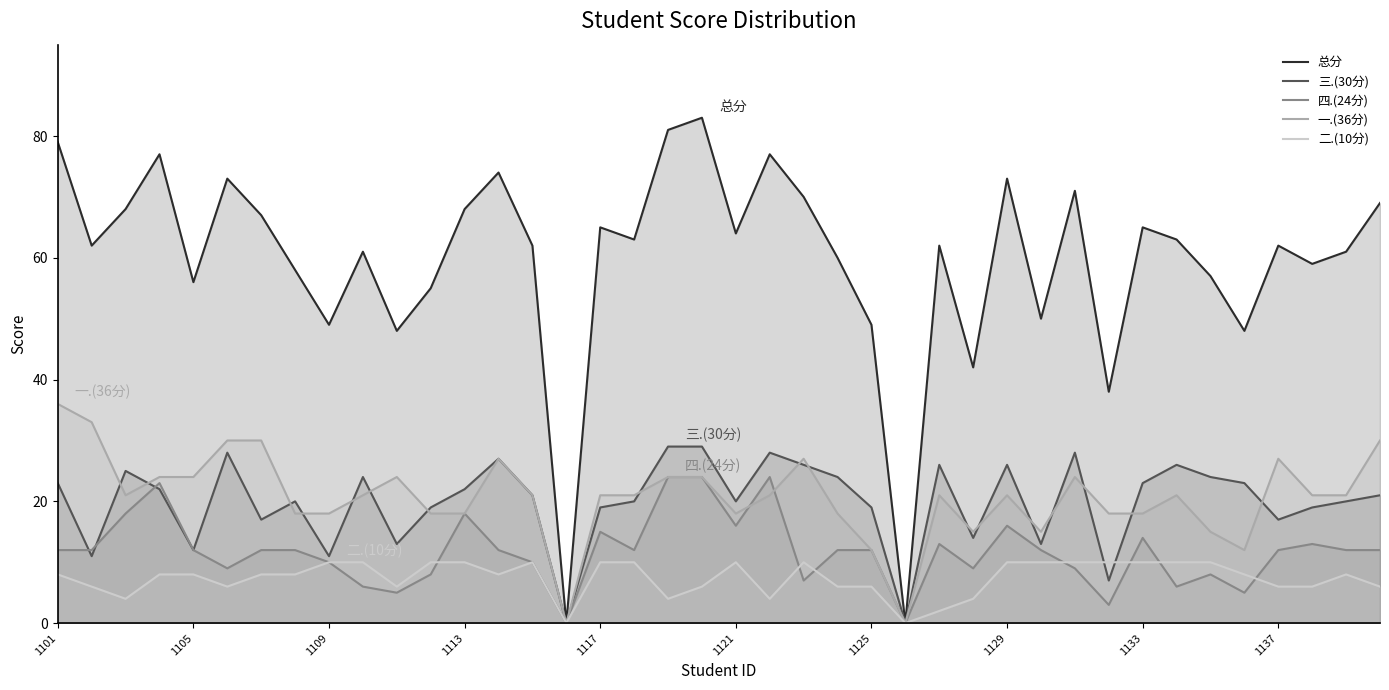

The 三.(30分) series shows 26 at 1129. True or false?

True